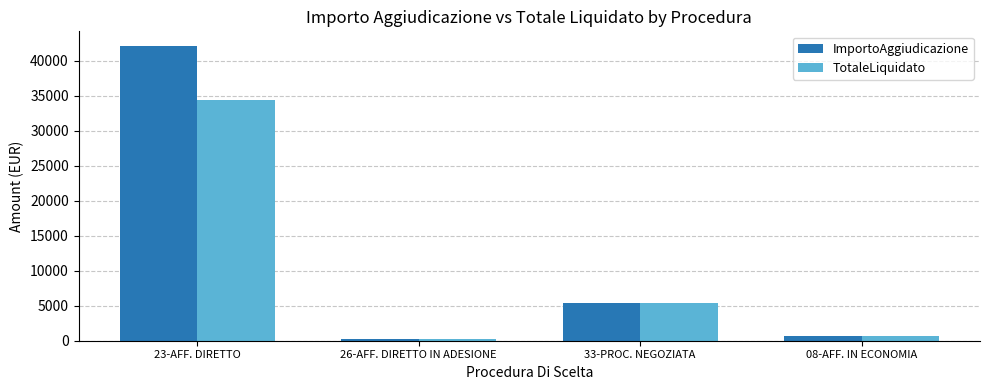

How many distinct data groups are displayed?

2